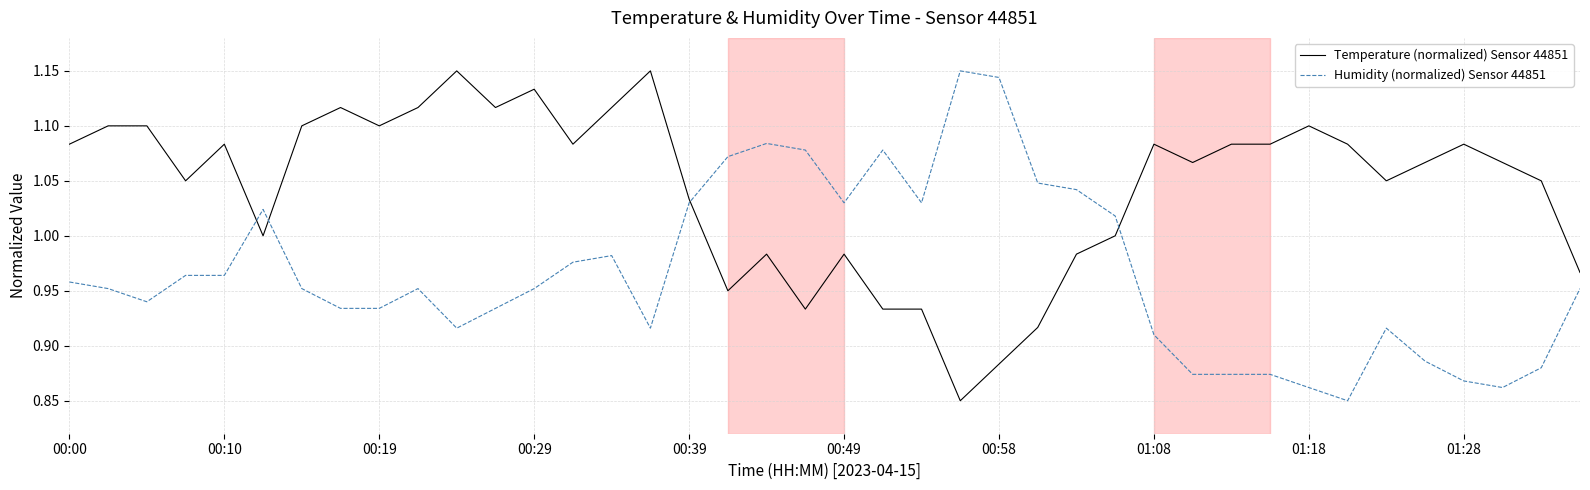

What are all the series names shown in the legend?

Temperature (normalized) Sensor 44851, Humidity (normalized) Sensor 44851